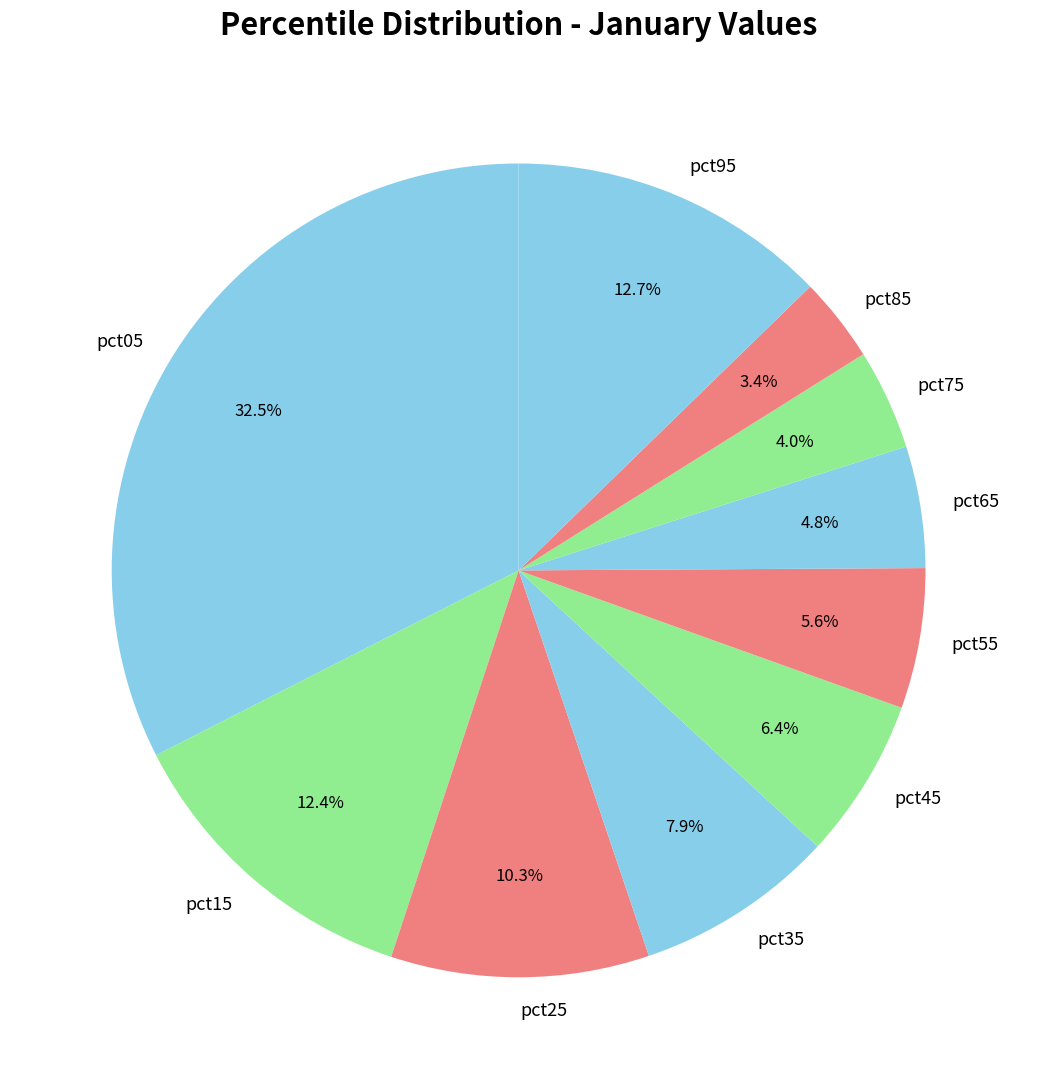

How many slices are in this pie chart?

10